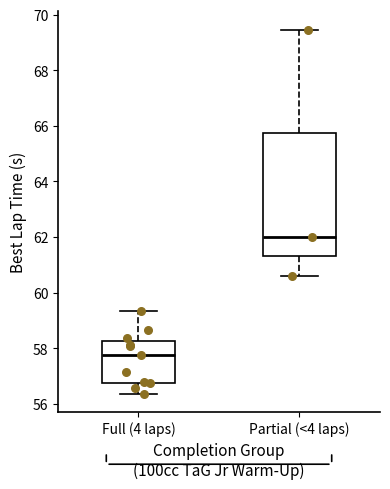

Reading left to right, transcribe this box plot: for each box, give where its median line is, the range the box spans, and where its two whiskers end, as read against the y-axis. The values are not printed on the chart, so give them approximately, as read against the axis.

Full (4 laps): median 57.8, box 56.8 to 58.2, whiskers 56.4 to 59.4
Partial (<4 laps): median 62.0, box 61.4 to 65.8, whiskers 60.6 to 69.4